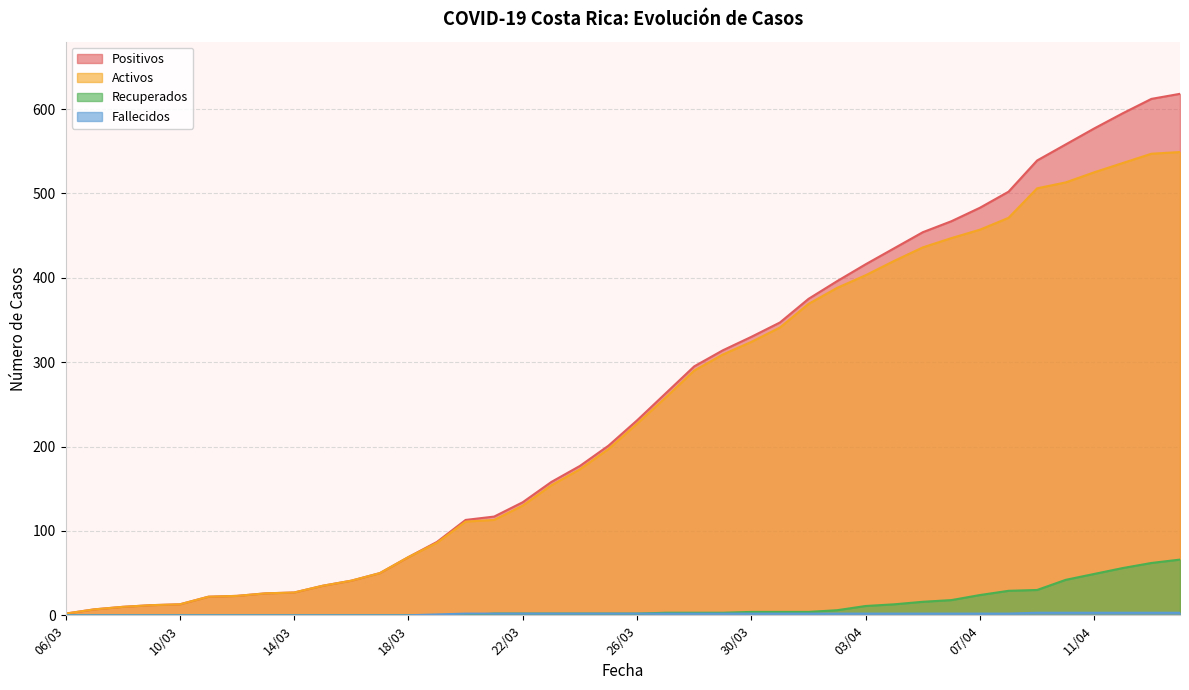

What is the sum of all activos values?

9617